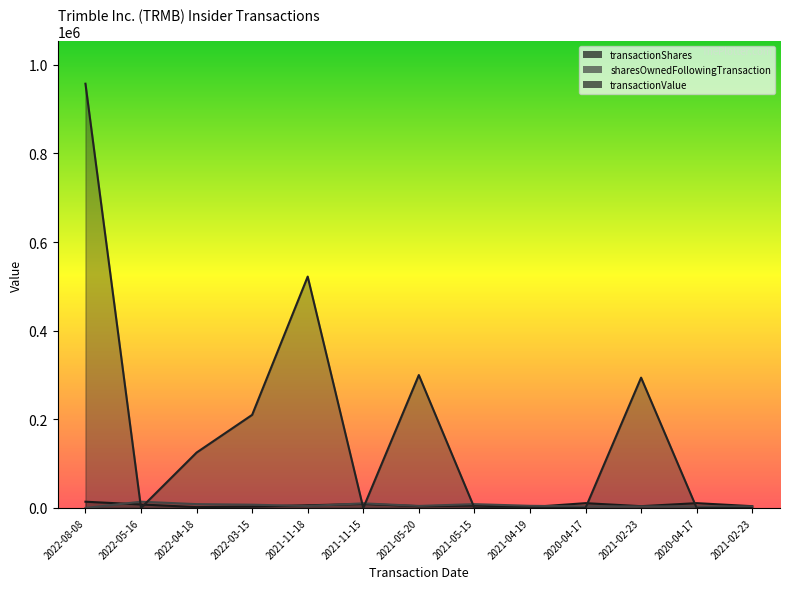

True or false: sharesOwnedFollowingTransaction and transactionValue cross at least once.

True